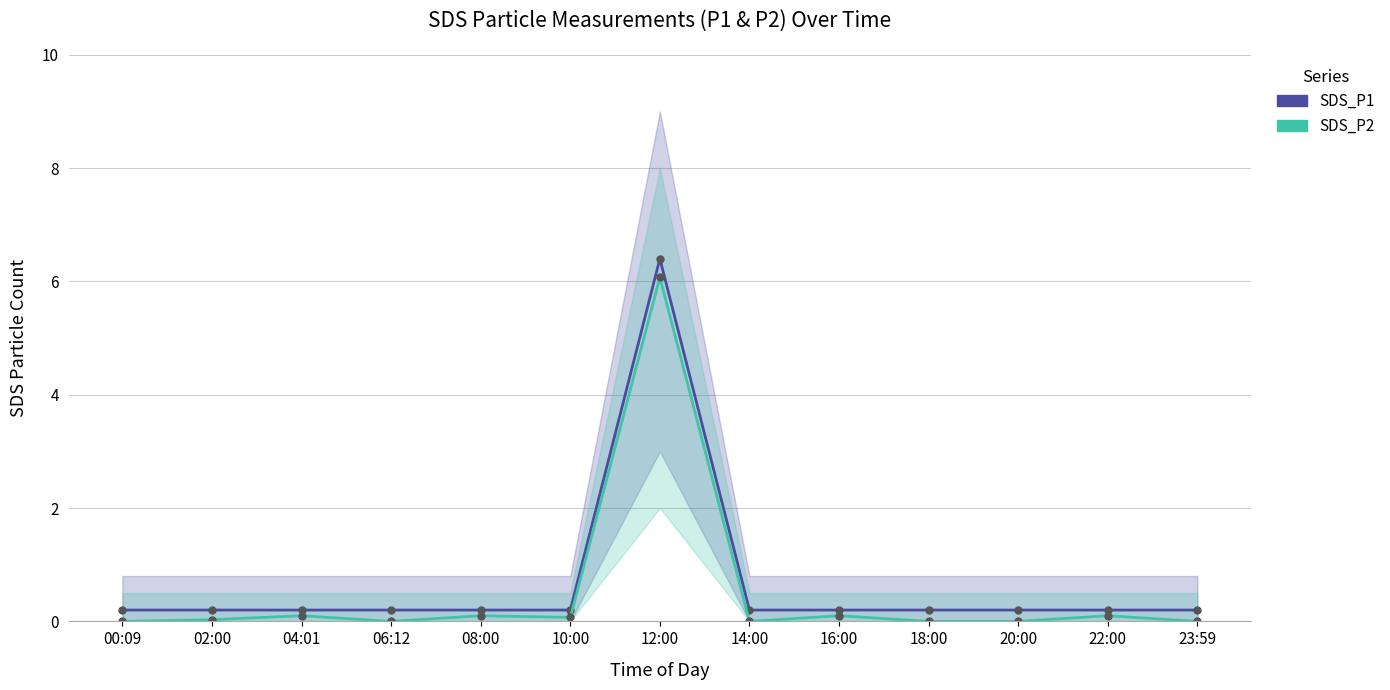

True or false: SDS_P1 and SDS_P2 intersect in this chart.

False